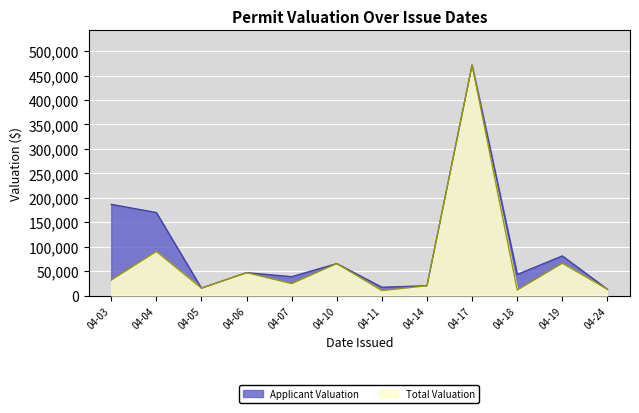

What is the spread (max minus min) of values at 04-03?

155000.0